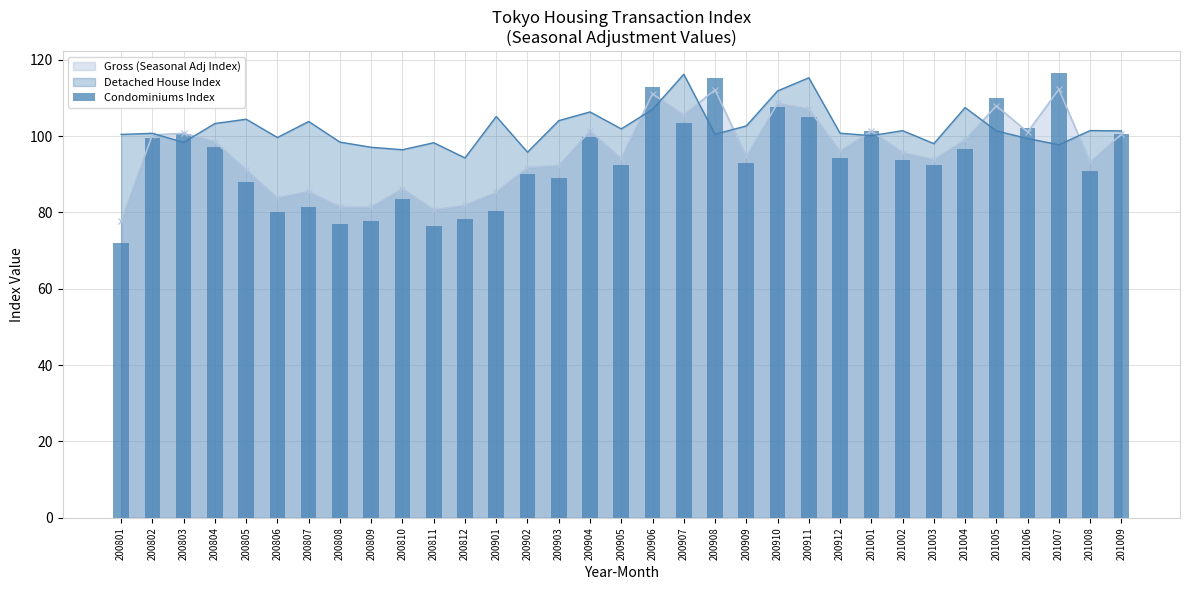

True or false: the data shows 103.5 at 200907.

True